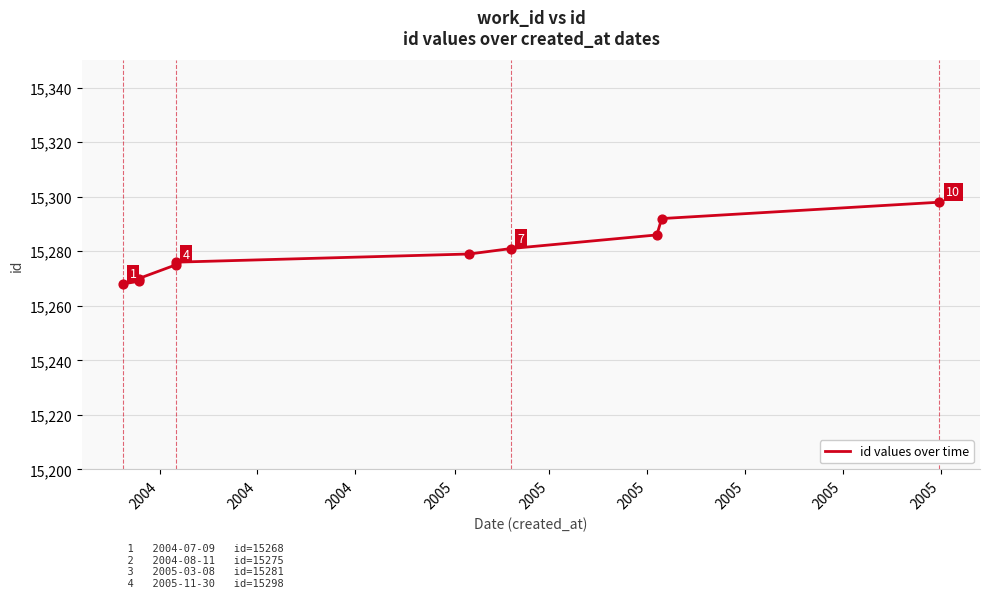

Approximately how many times larger is the value at 2005 compared to 2005?

1.0